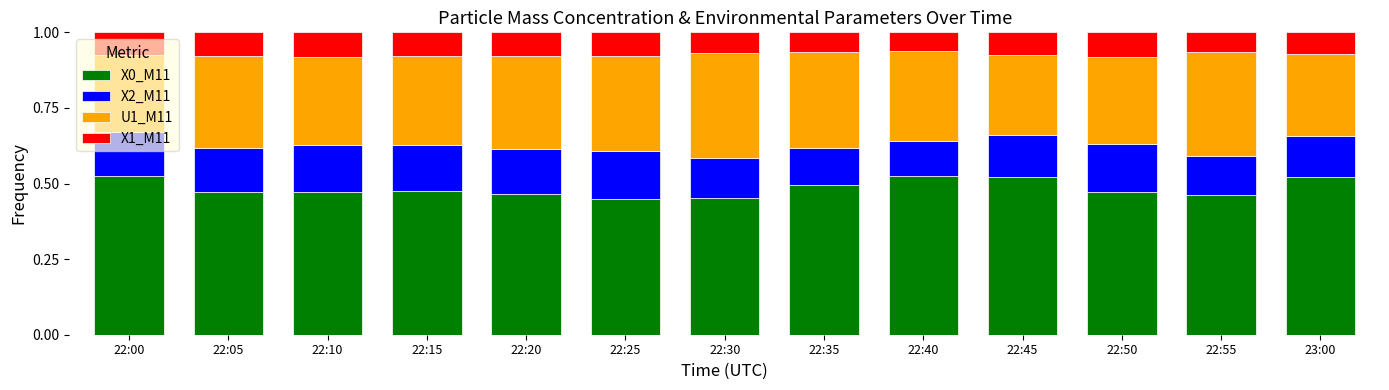

What is the total value across all series at 22:10?

1.0